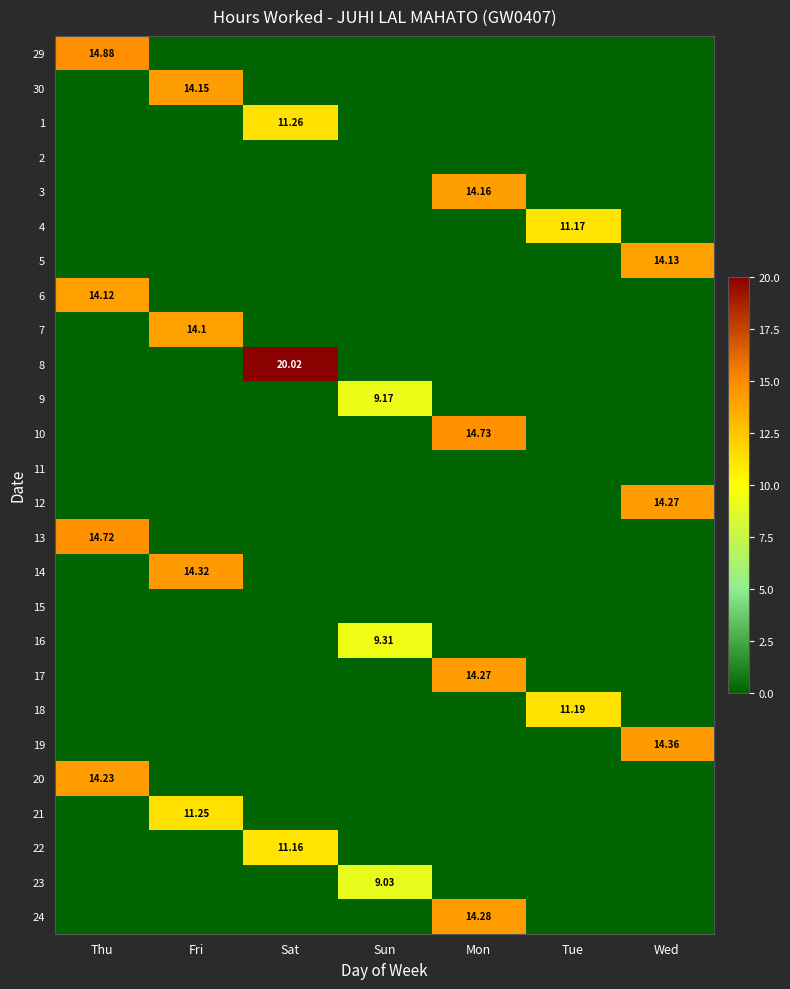

True or false: 4 has a value of 4.5 at Tue.

False